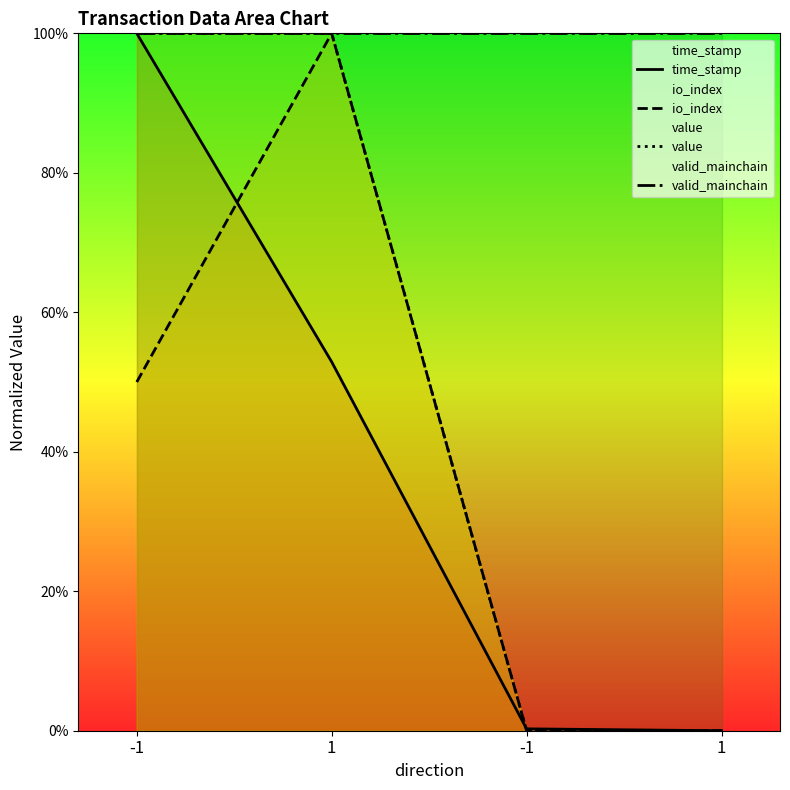

List the series in order of their peak value, lowest first.

time_stamp, io_index, value, valid_mainchain